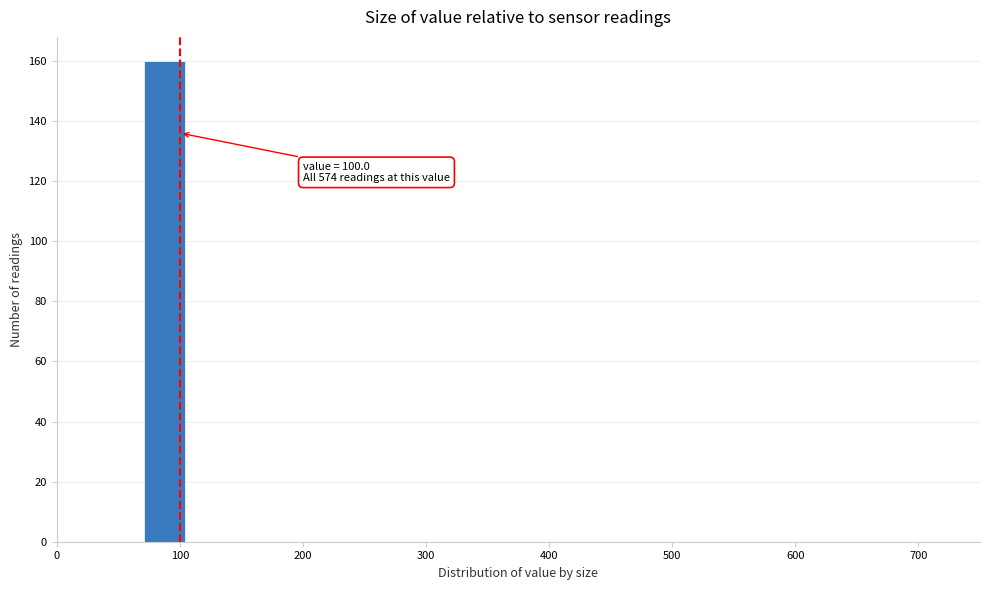

Read against the x-axis, roughly where is the centre of the tallest bar?

90